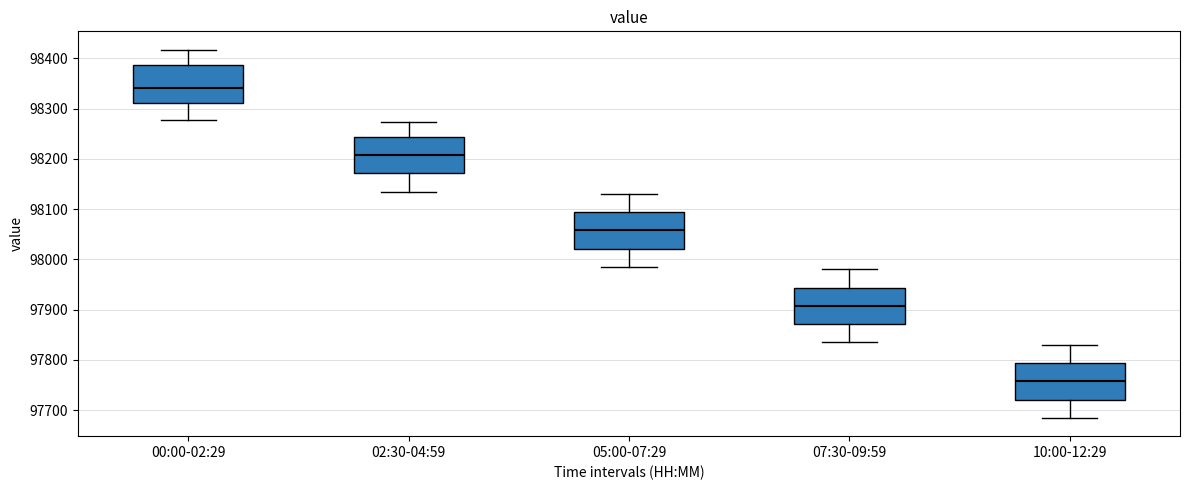

Where does the lower whisker of the box for 05:00-07:29 end on the y-axis? The values are not printed on the chart, so give them approximately, as read against the axis.

97990